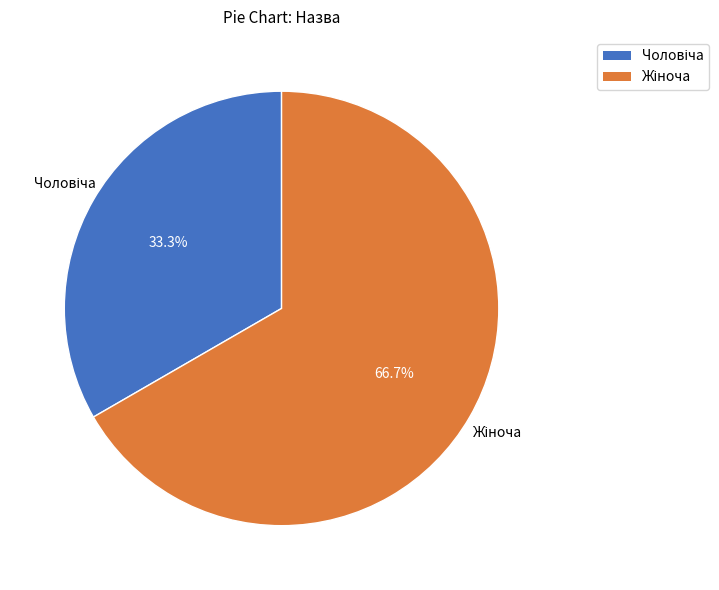

Is there any slice that represents more than half of the pie?

Yes